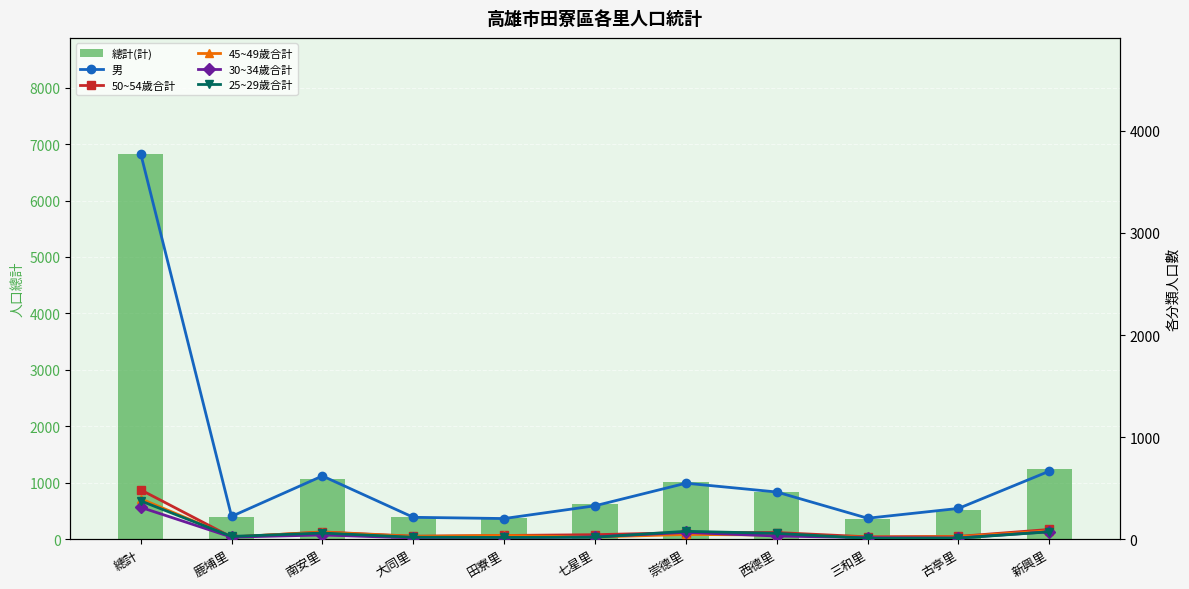

True or false: 男 has a value of 206 at 三和里.

True